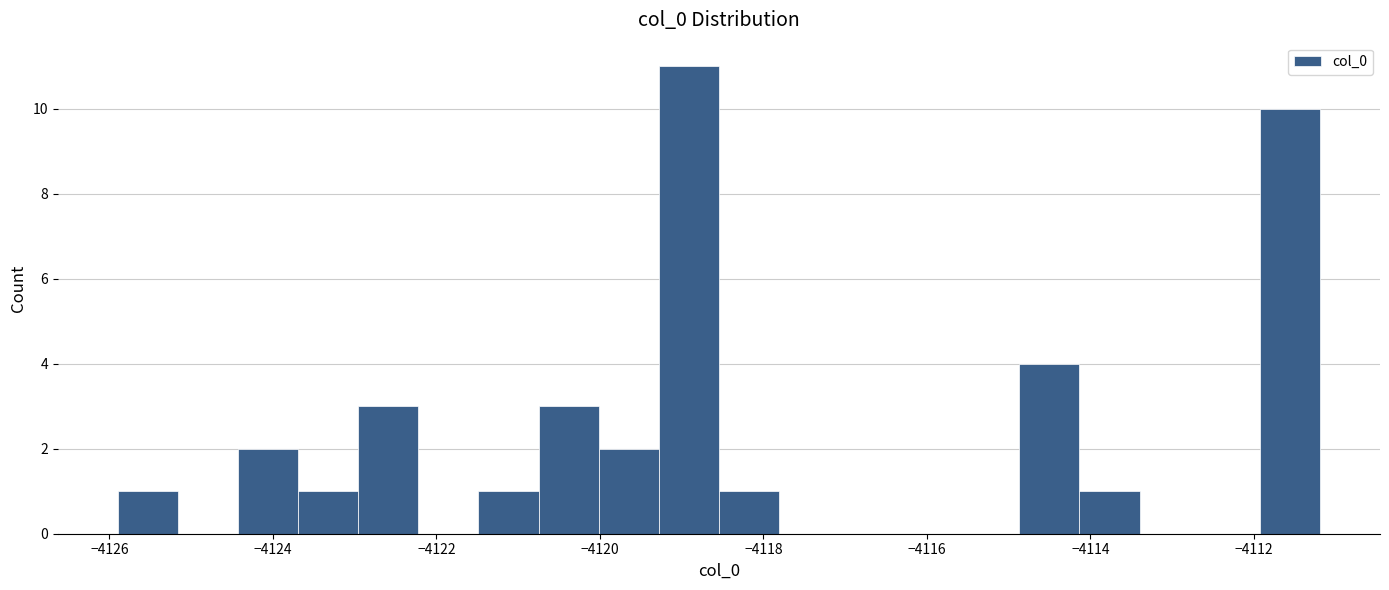

Around what value on the x-axis is the tallest bar? Give the approximate position of its centre, as read against the axis.

-4119.0